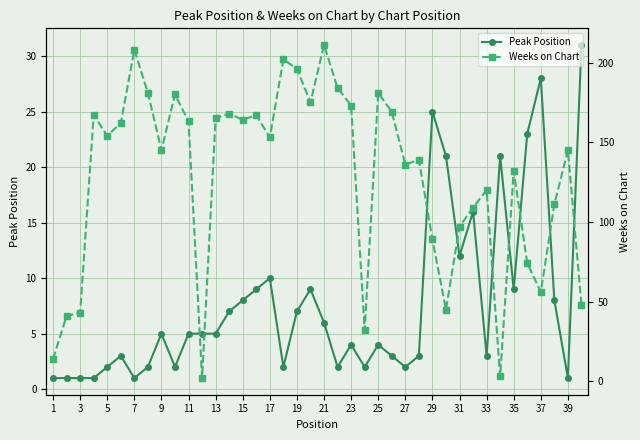

The Peak Position series shows 8 at 9. True or false?

False